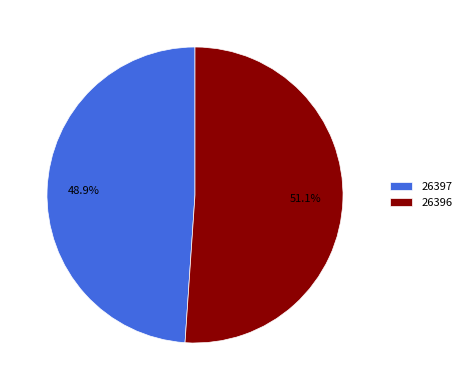

Which category has the smallest portion of the pie?

26397